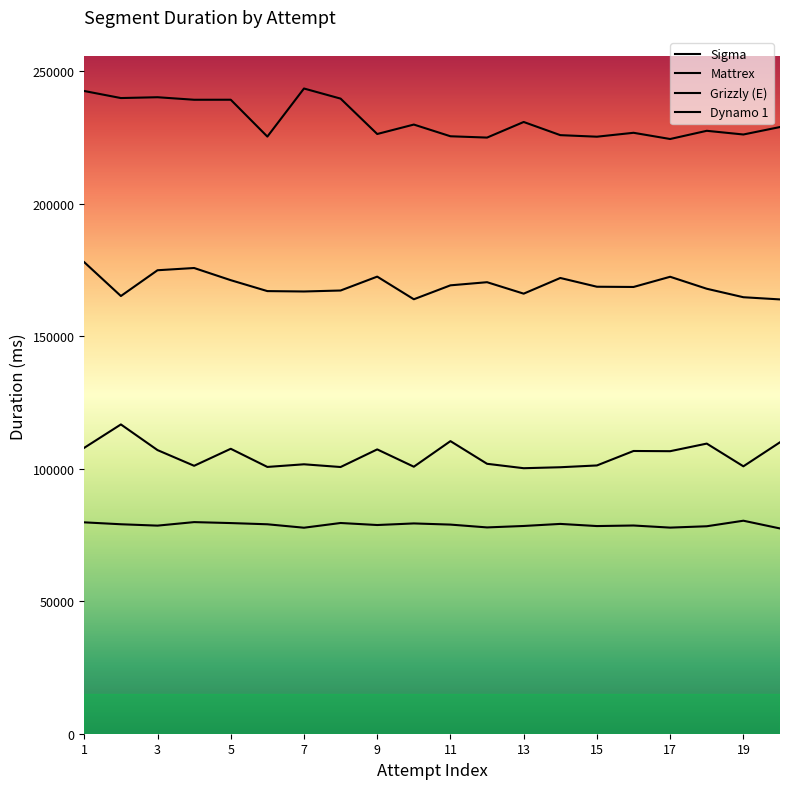

Where is Mattrex nearest to the value 233866?

13